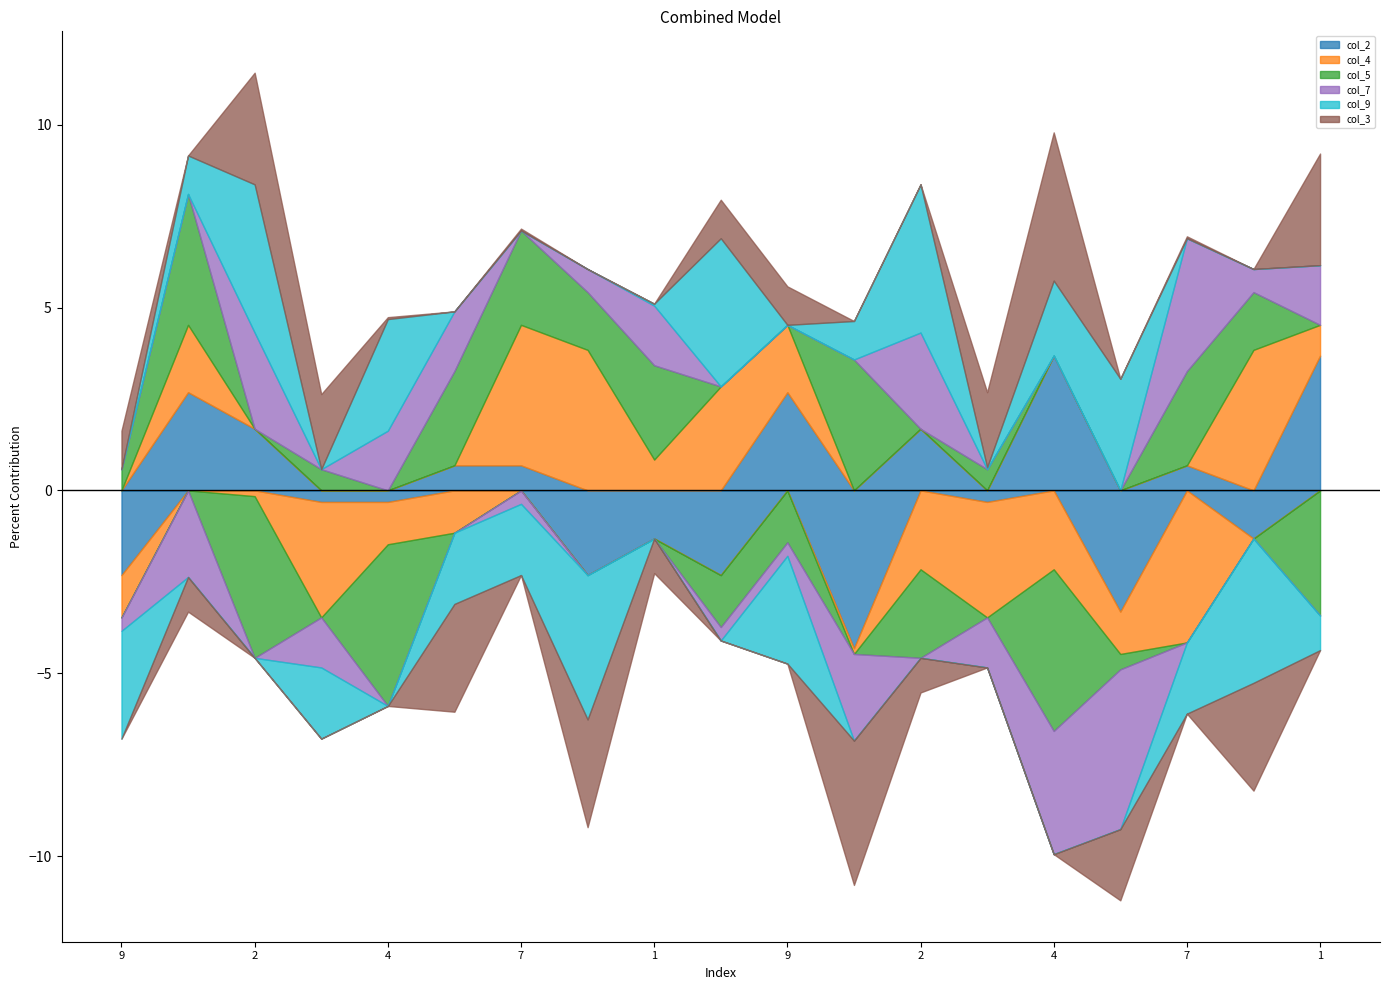

What is the difference between the highest and lowest values at 13?

5